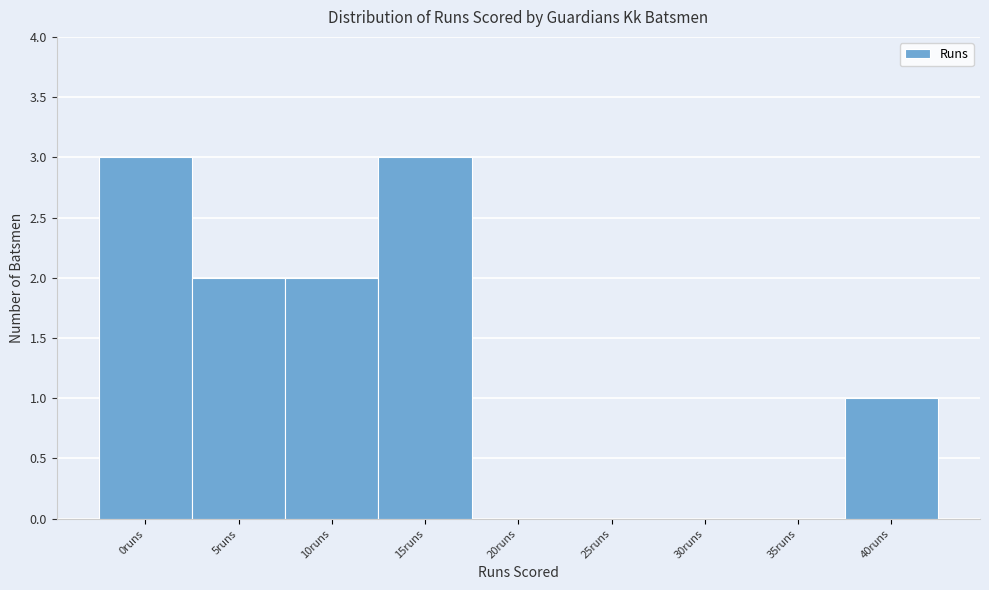

Reading right to left, extract all data points from this chart.

40runs=1	35runs=0	30runs=0	25runs=0	20runs=0	15runs=3	10runs=2	5runs=2	0runs=3